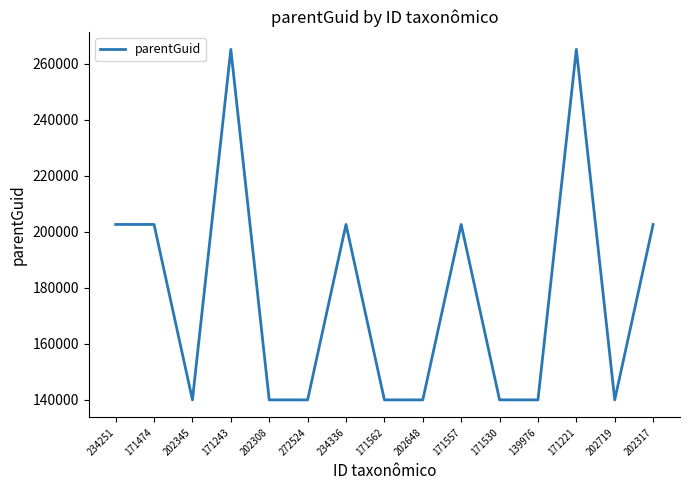

Reading left to right, extract all data points from this chart.

234251=202645	171474=202645	202345=139972	171243=265195	202308=139972	272524=139972	234336=202645	171562=139972	202648=139972	171557=202645	171530=139972	139976=139972	171221=265195	202719=139972	202317=202645